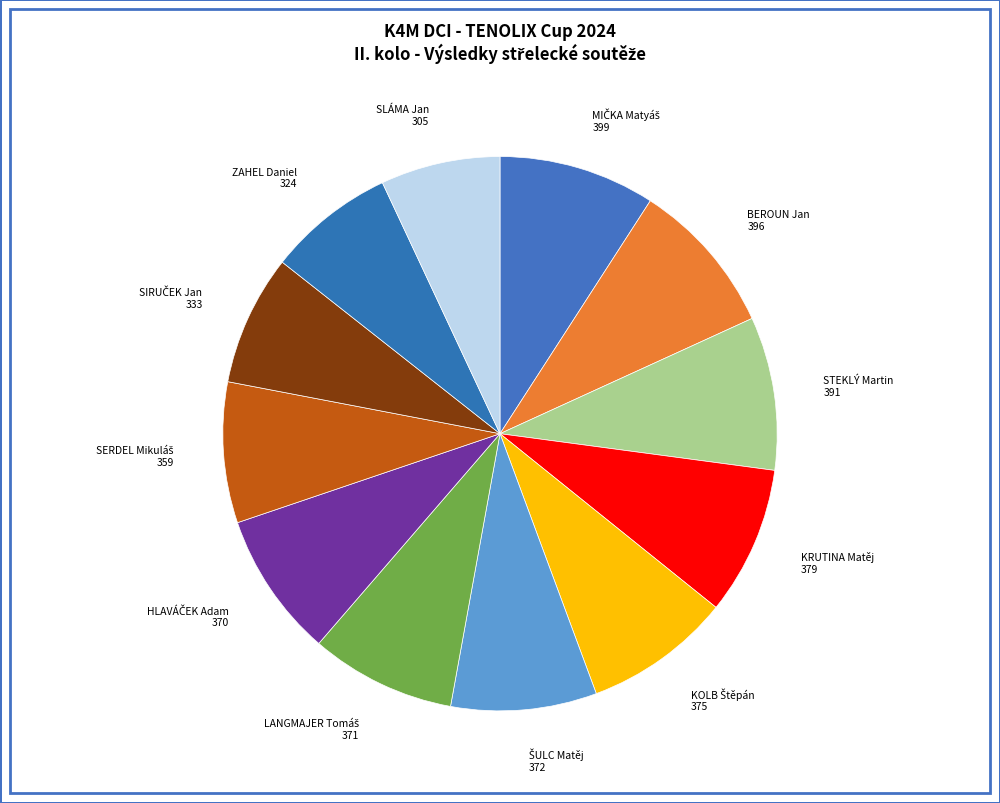

The STEKLÝ Martin slice represents 16% of the pie. True or false?

False